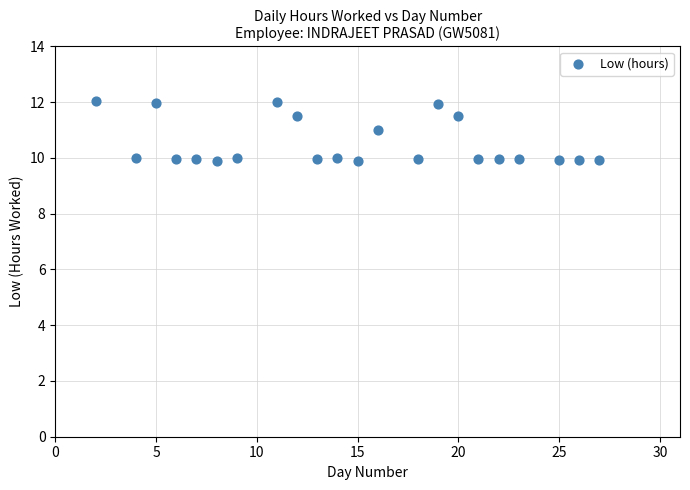

What is the range of Y values (max minus min)?

2.1